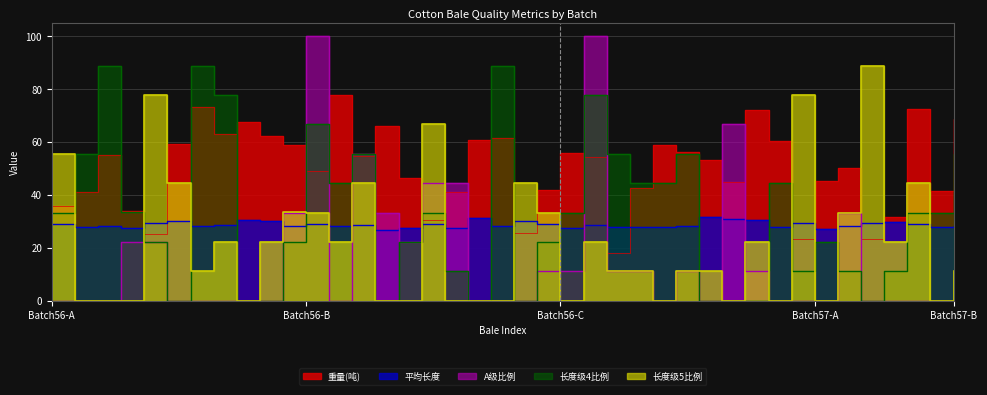

True or false: 平均长度 and 长度级5比例 intersect in this chart.

True